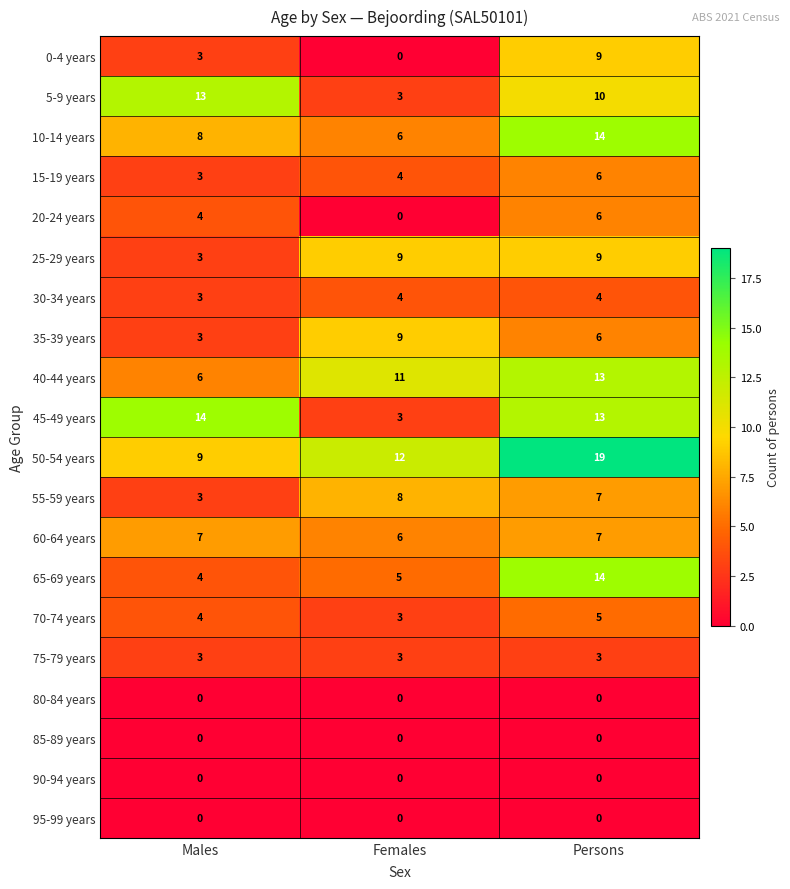

What is the spread (max minus min) of values at Persons?

19